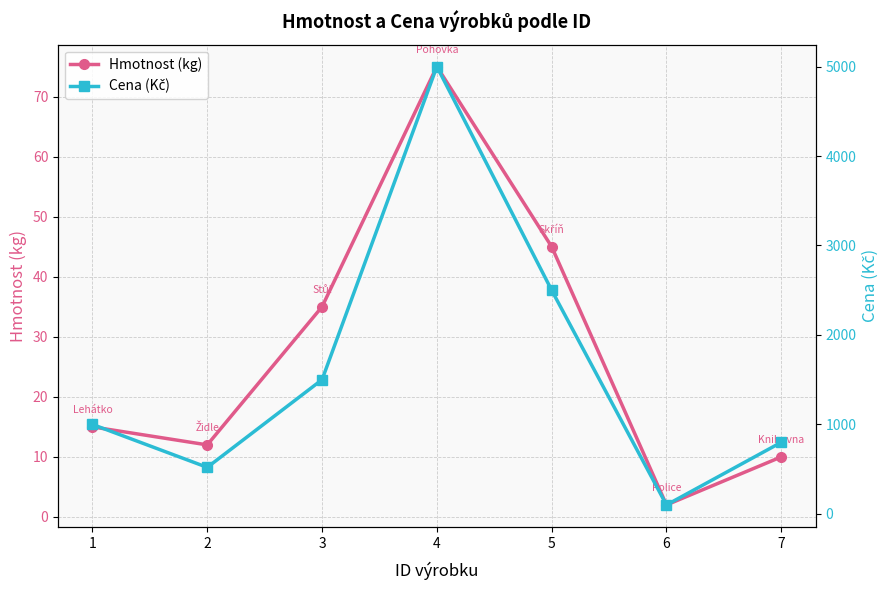

How many values in the Cena (Kč) series exceed 1000?

3